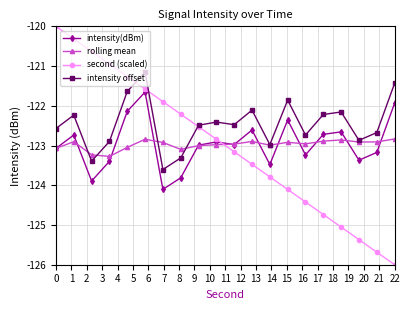

What are all the series names shown in the legend?

intensity(dBm), rolling mean, second (scaled), intensity offset